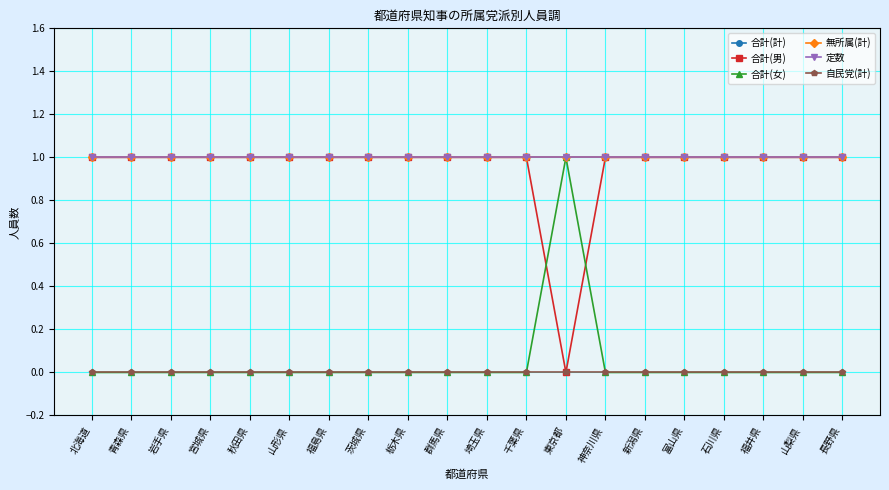

Is the value of 定数 at 岩手県 greater than the value of 無所属(計) at 青森県?

No